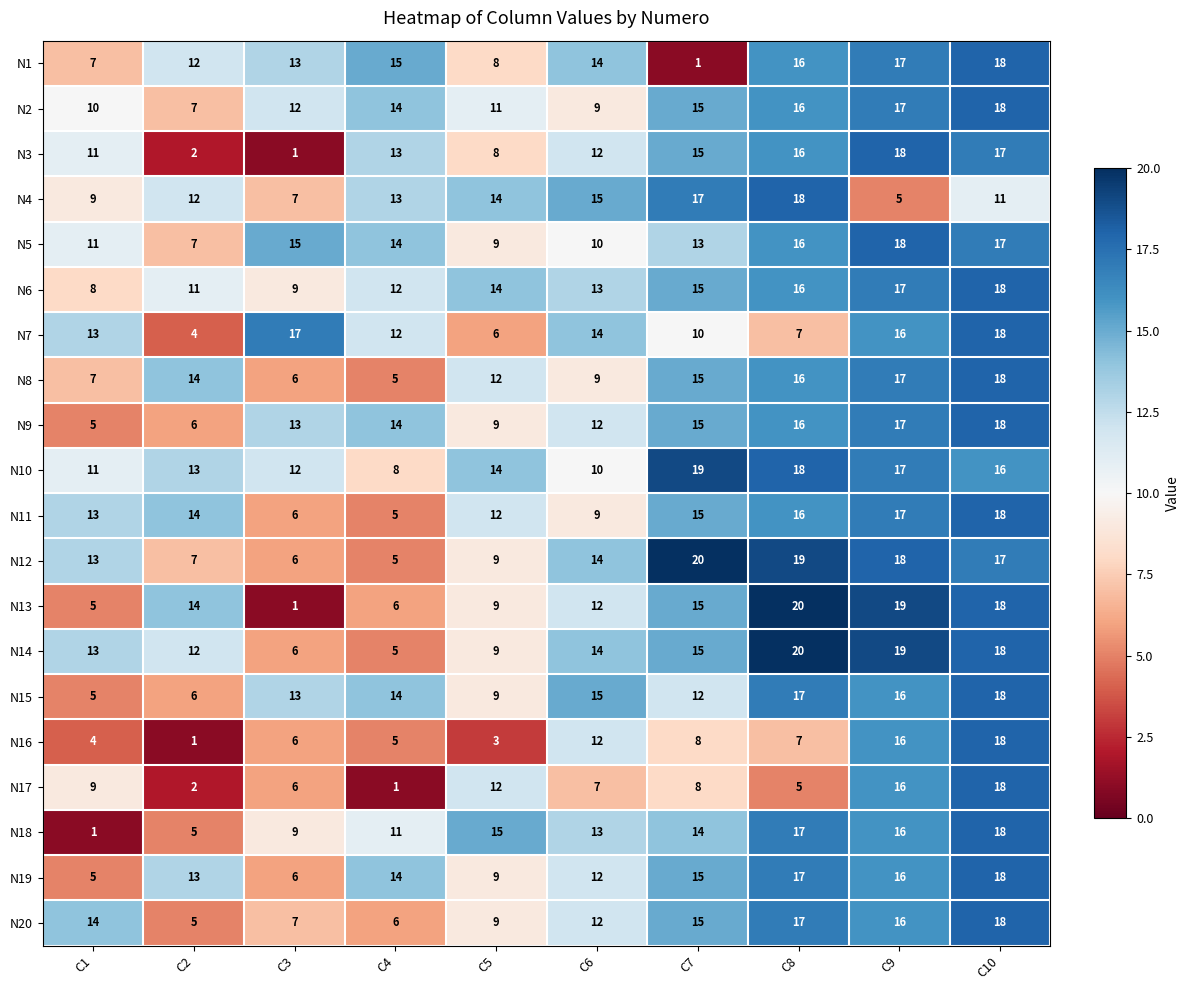

How many data points does each series have?

10